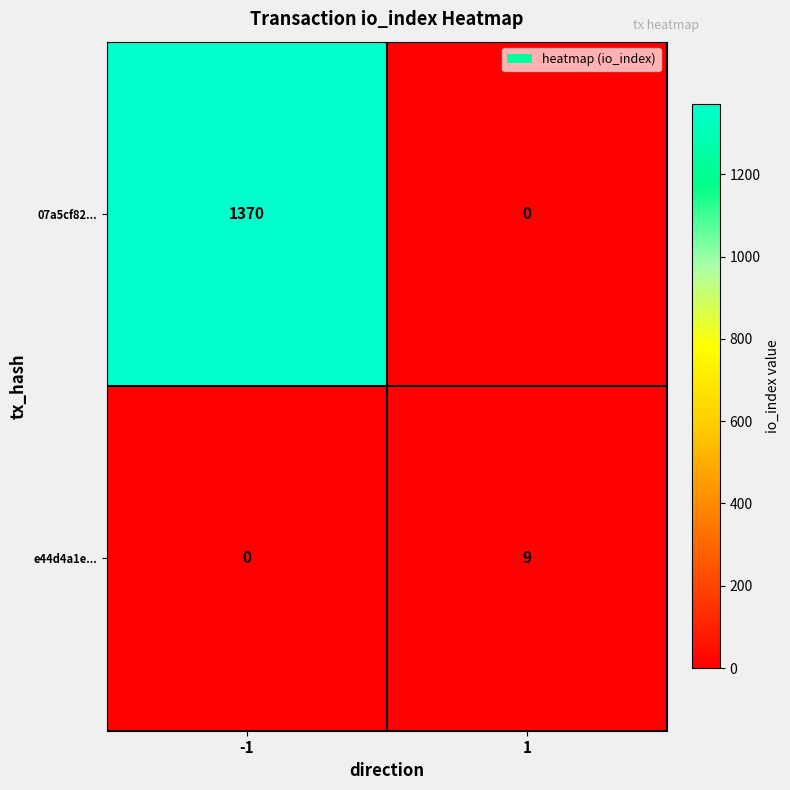

The value of e44d4a1e... at 1 is 9. True or false?

True